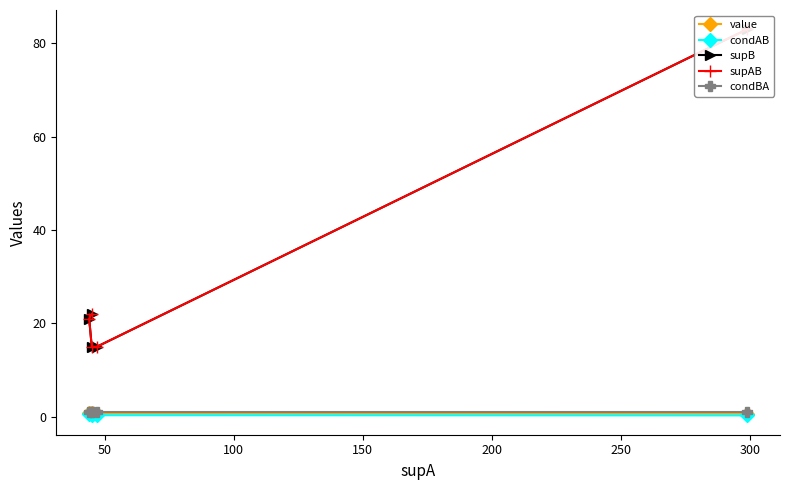

True or false: supAB and supB intersect in this chart.

False